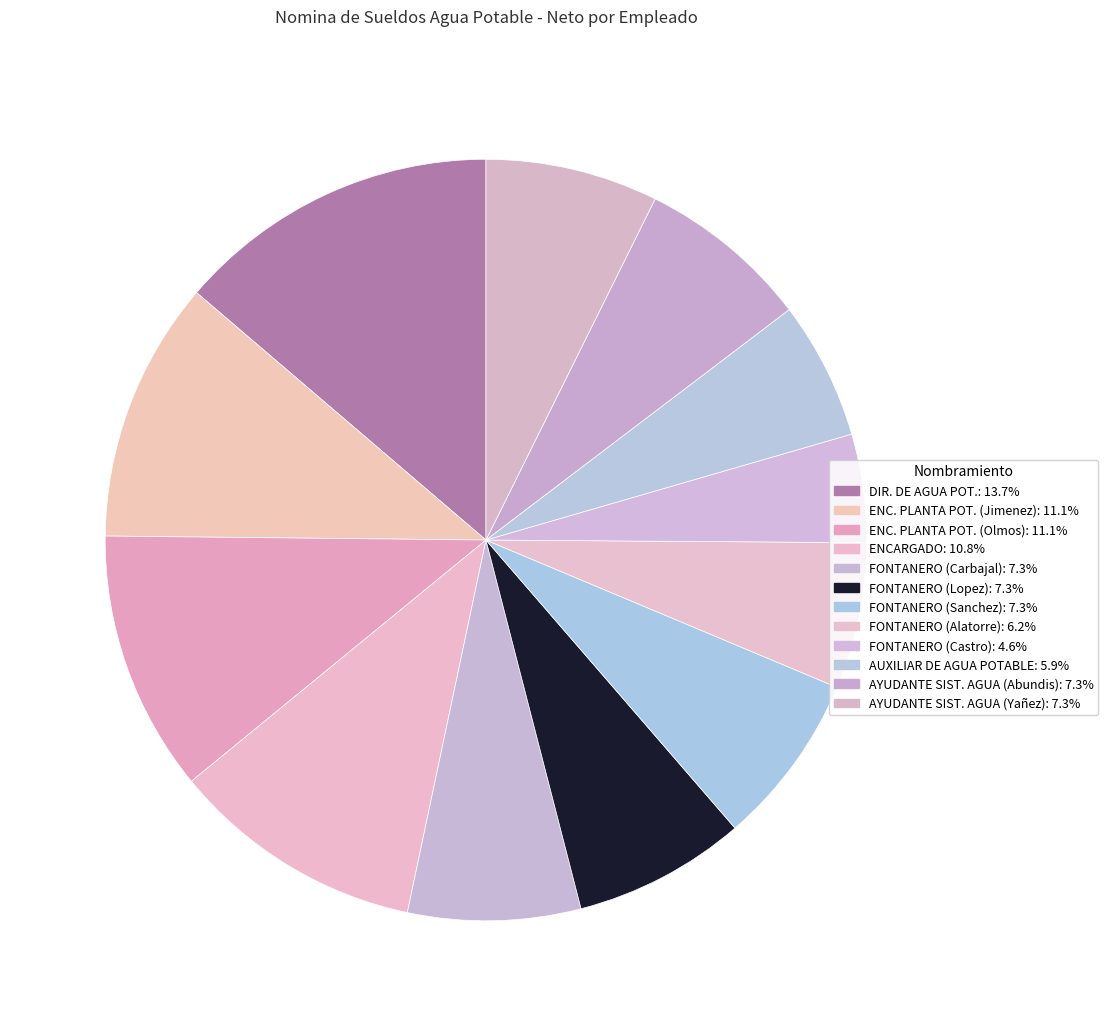

Is there any slice that represents more than half of the pie?

No